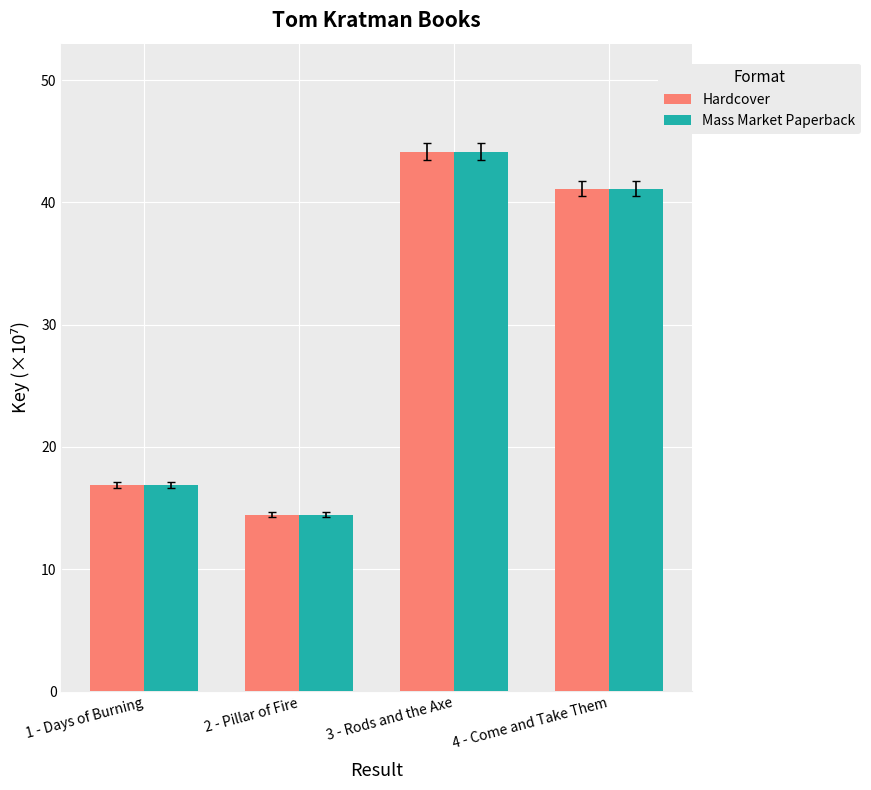

How many categories are shown in the chart?

4